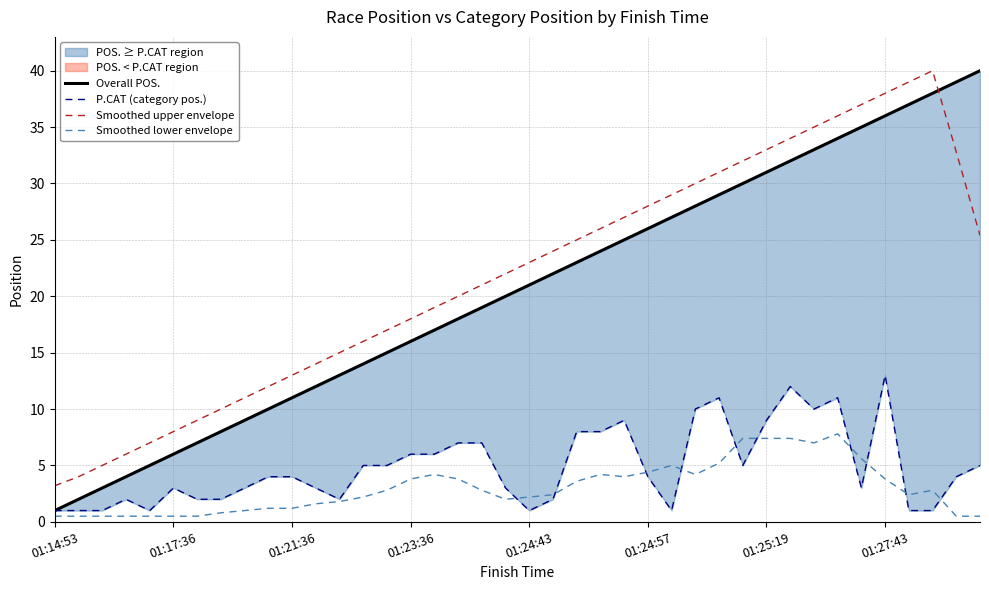

At which category does the chart reach its minimum across all series?

01:14:53